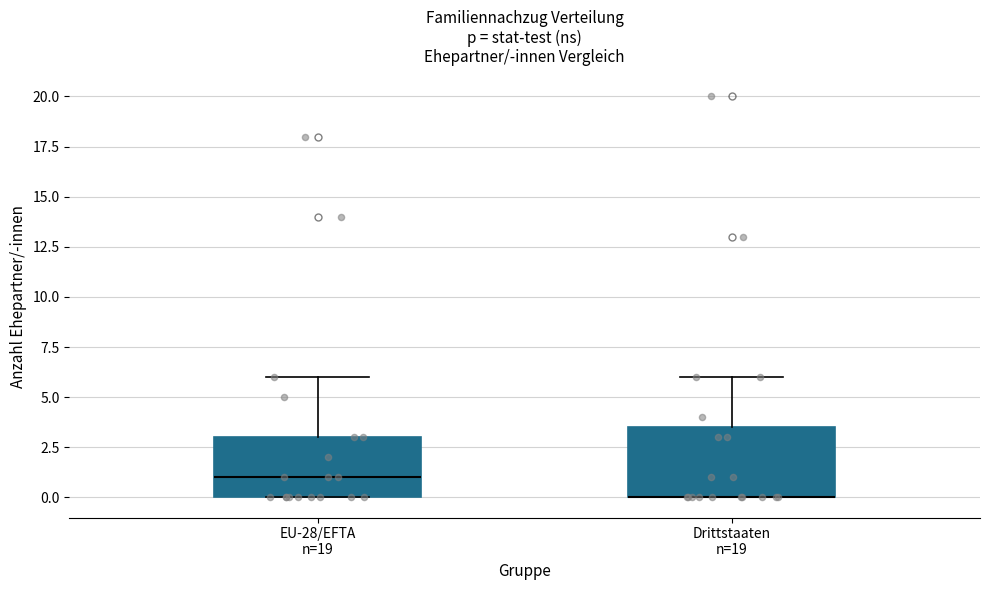

Reading left to right, read every box against the y-axis: the position of its median line, the range the box covers, and the ends of its whiskers. The values are not printed on the chart, so give them approximately, as read against the axis.

EU-28/EFTA n=19: median 1.0, box 0.0 to 3.0, whiskers 0.0 to 6.0
Drittstaaten n=19: median 0.0 (drawn on the box's lower edge), box 0.0 to 3.5, whiskers 0.0 to 6.0